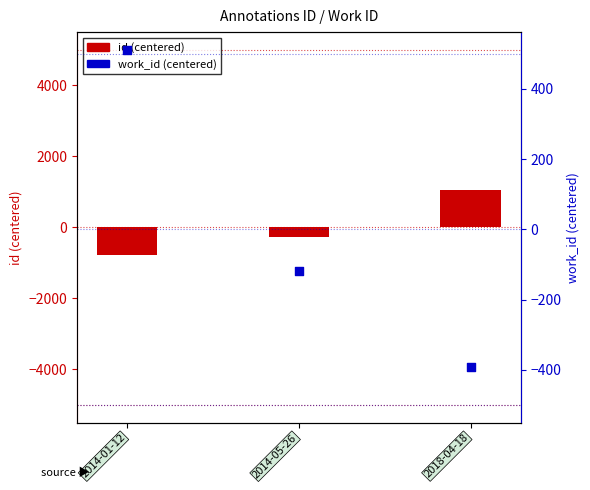

What is the total value across all series at 2014-05-26?

-382.0